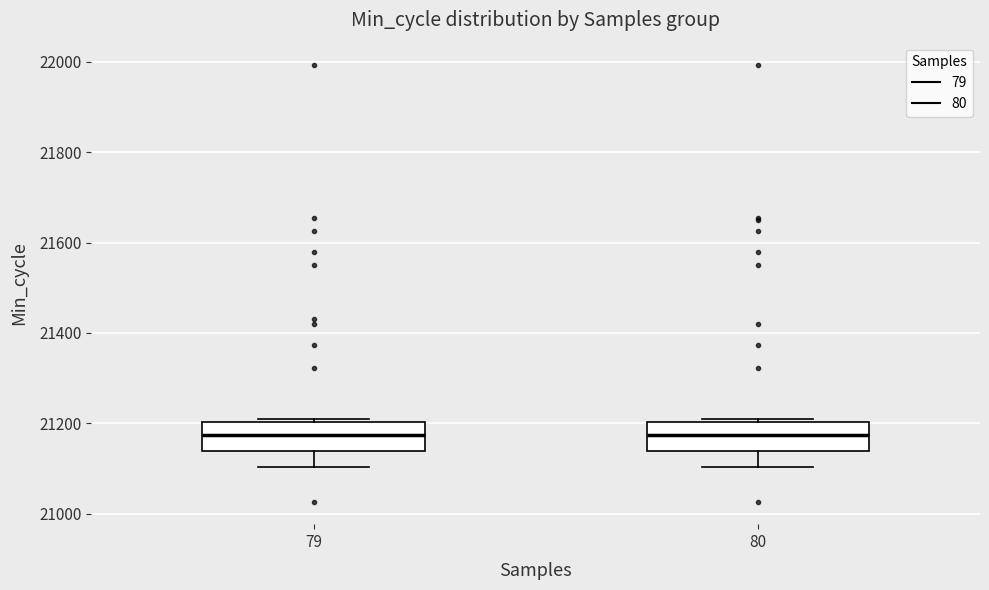

Where is the upper edge of the box at x = 80 on the y-axis? The values are not printed on the chart, so give them approximately, as read against the axis.

21200